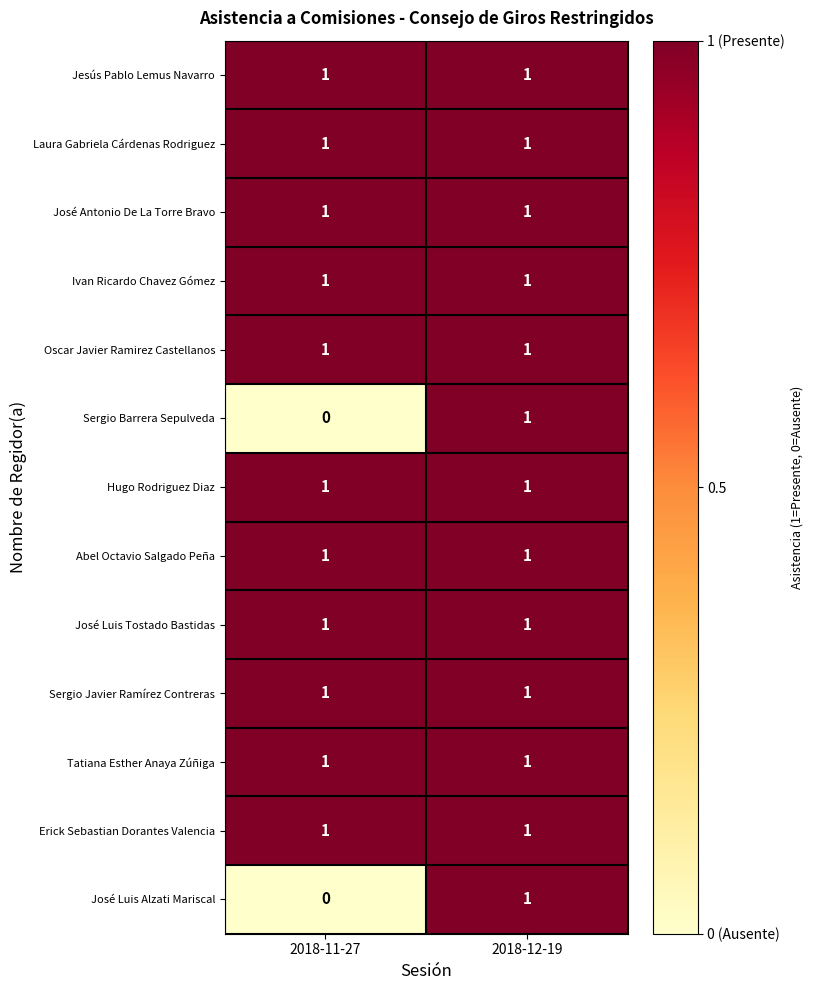

The Laura Gabriela Cárdenas Rodriguez series shows 2 at 2018-11-27. True or false?

False